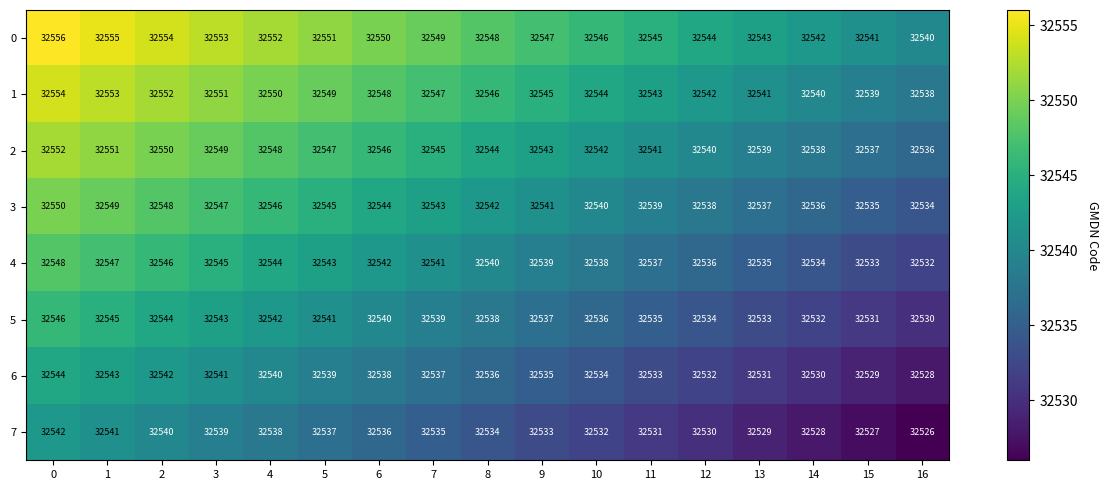

Rank the series by their maximum value, from lowest to highest.

7, 6, 5, 4, 3, 2, 1, 0